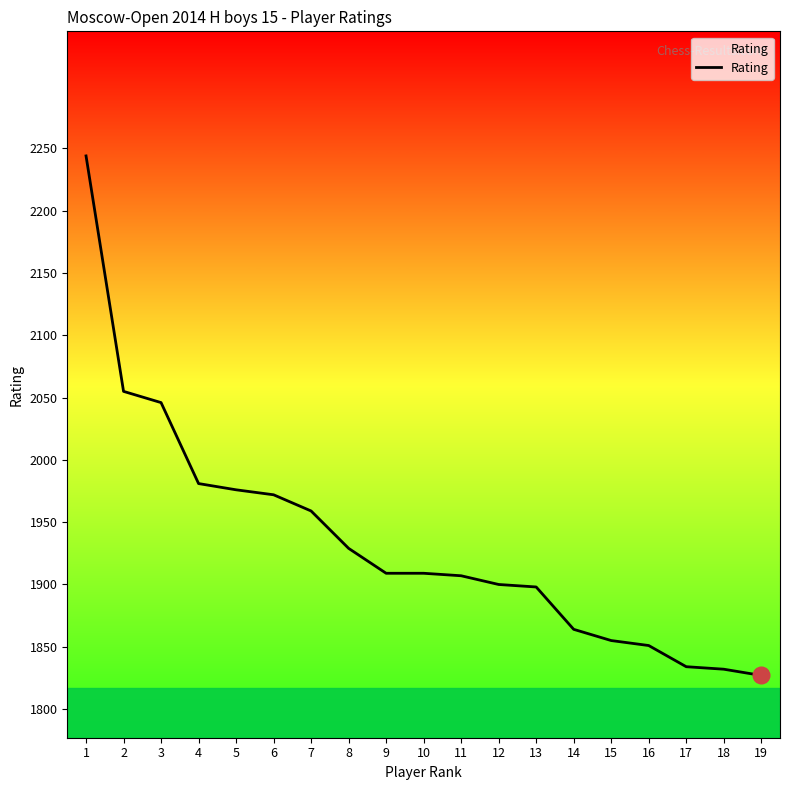

Which label corresponds to the largest value in the chart?

1